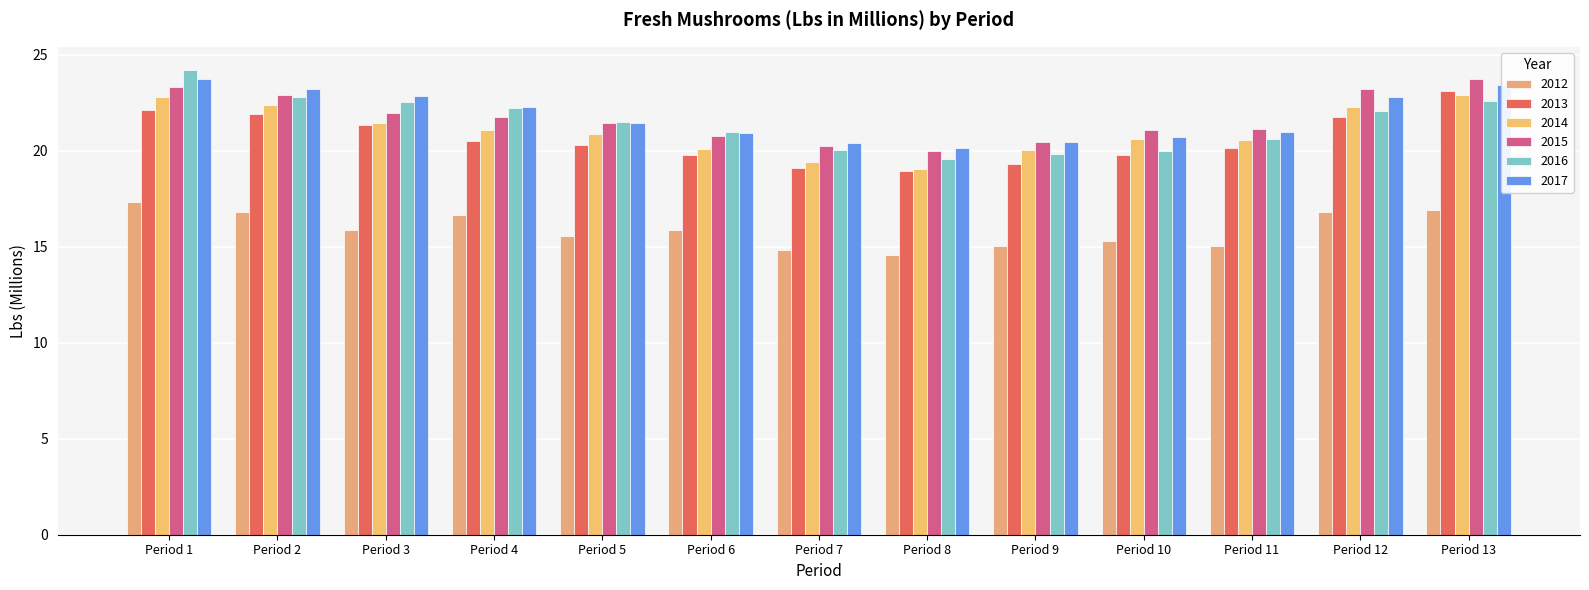

At which category is the sum across all series the highest?

Period 1